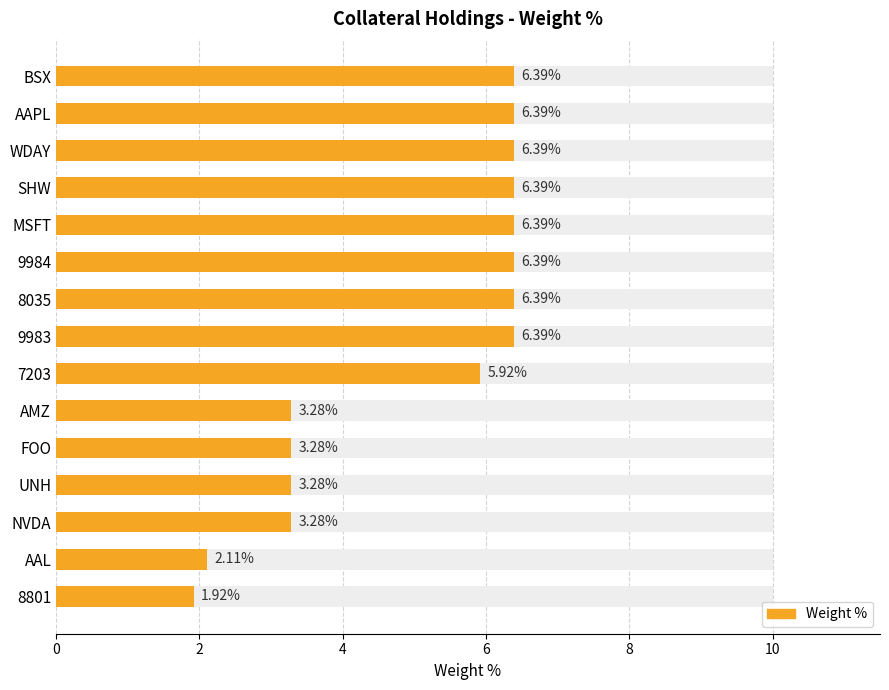

Where is the data nearest to the value 4?

9